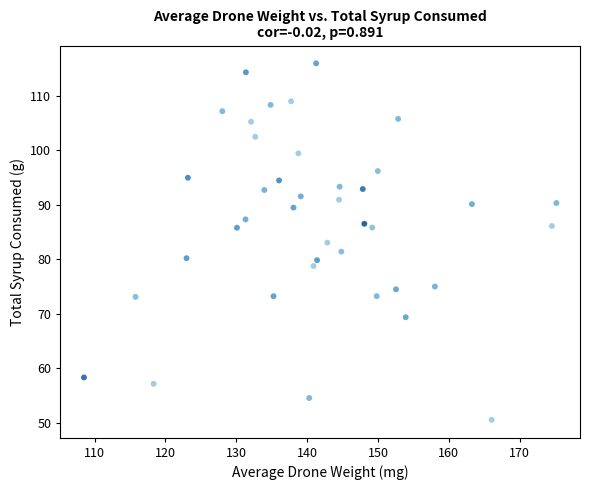

What is the range of Y values (max minus min)?

65.3